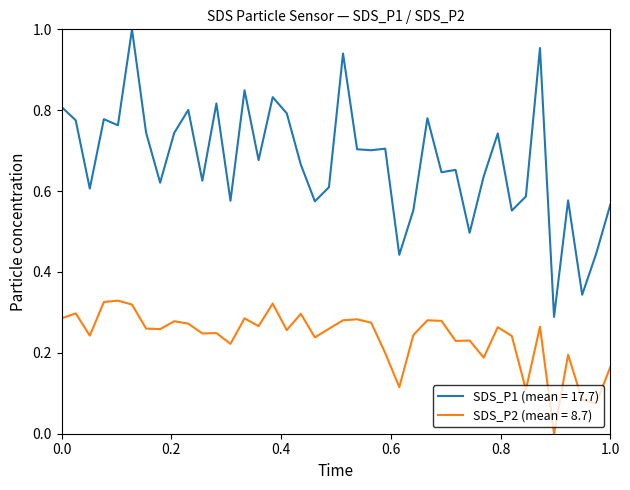

List the series in order of their peak value, highest first.

SDS_P1 (mean = 17.7), SDS_P2 (mean = 8.7)